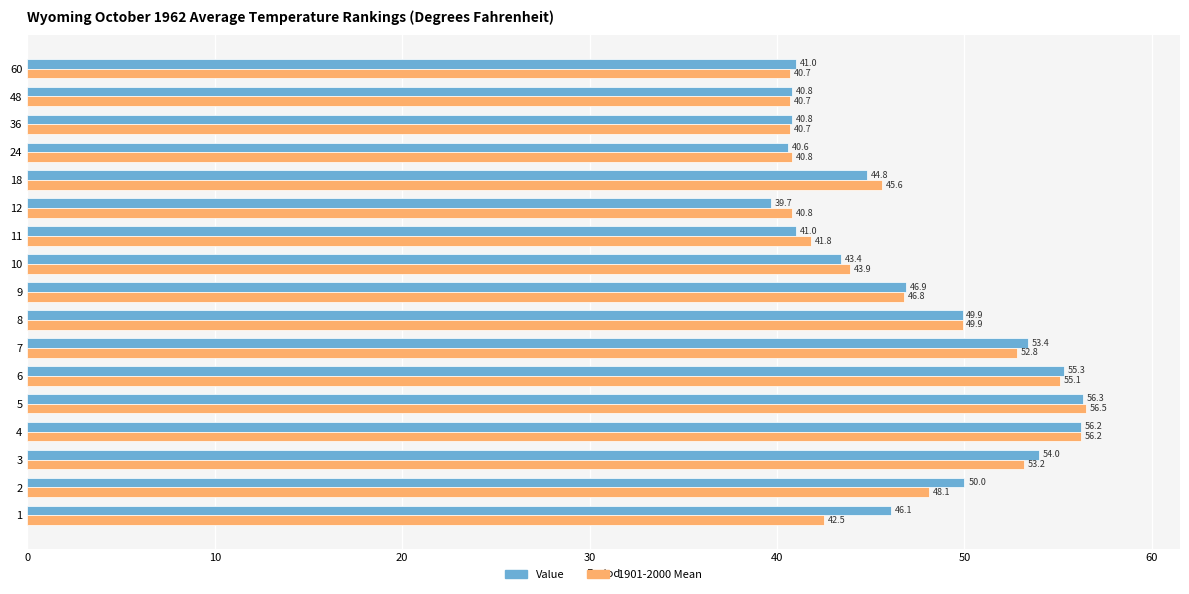

What is the difference between the Value values at 10 and 8?

6.5